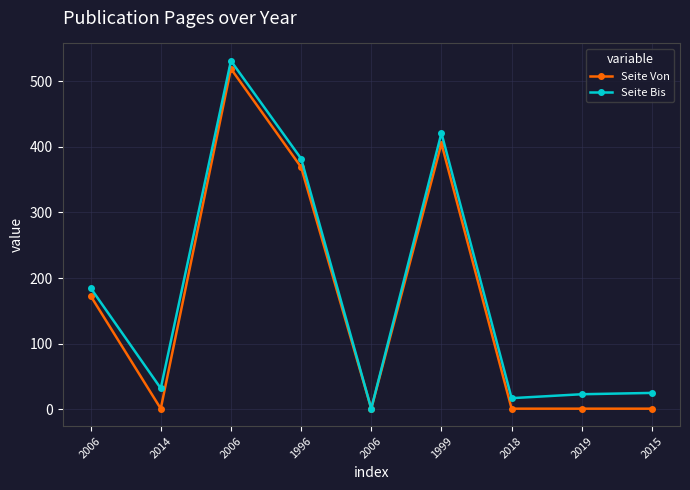

What are all the series names shown in the legend?

Seite Von, Seite Bis